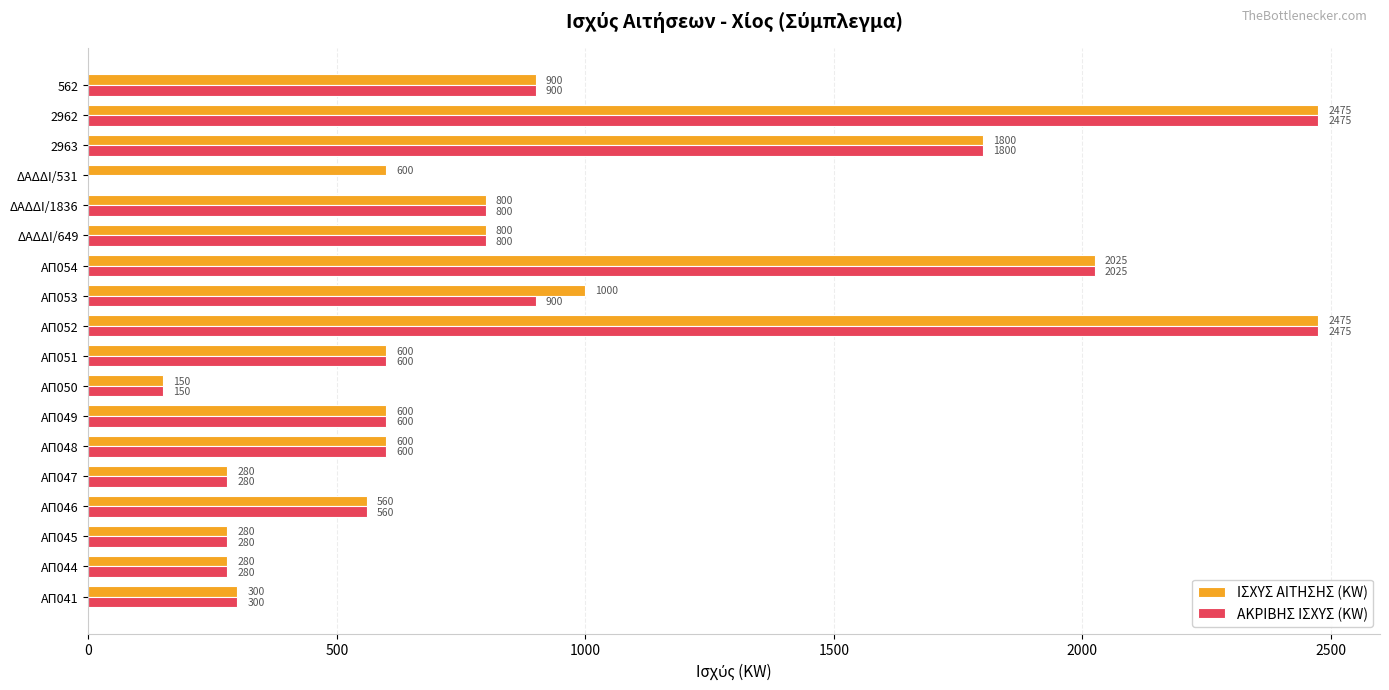

What is the sum of the ΙΣΧΥΣ ΑΙΤΗΣΗΣ (KW) values at ΑΠ041 and ΔΑΔΔΙ/1836?

1100